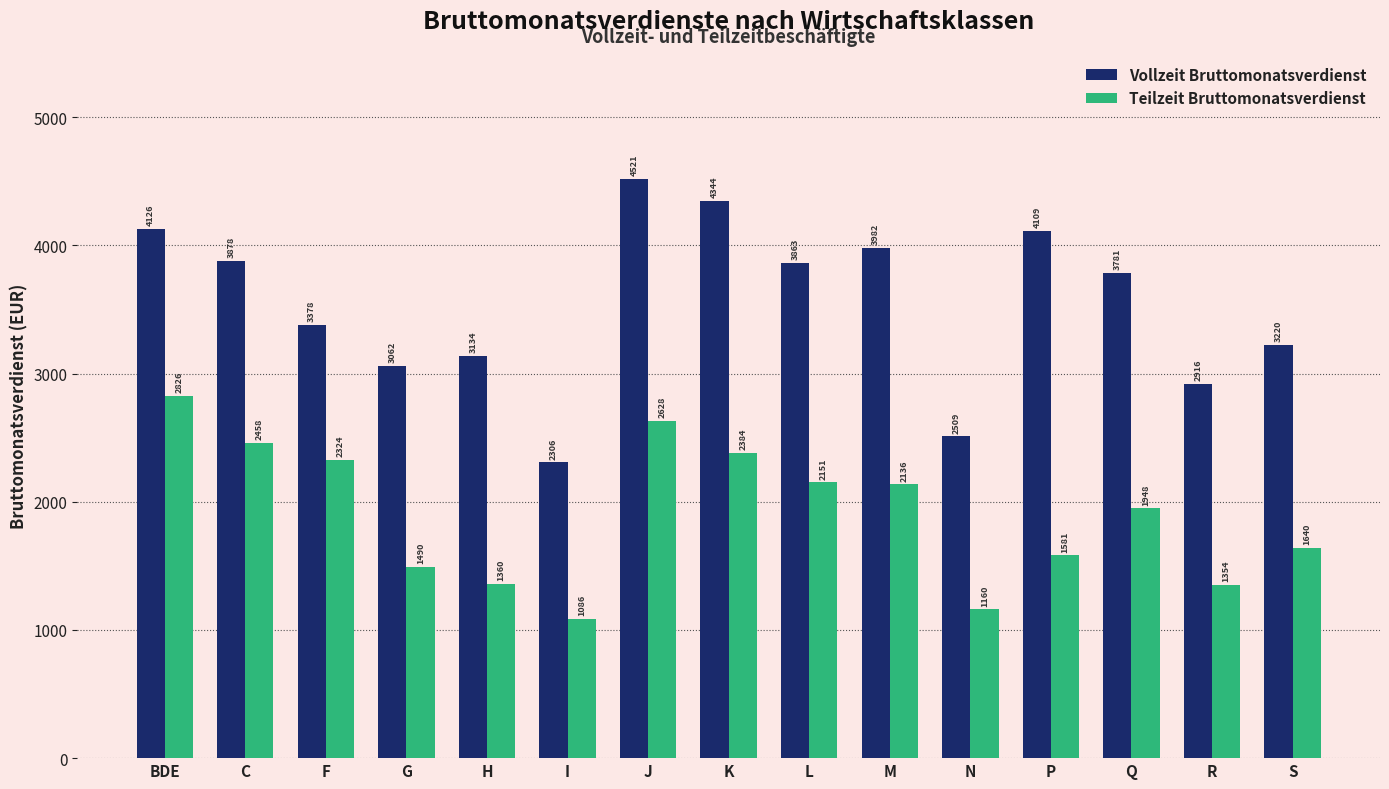

At which category is the sum across all series the highest?

J